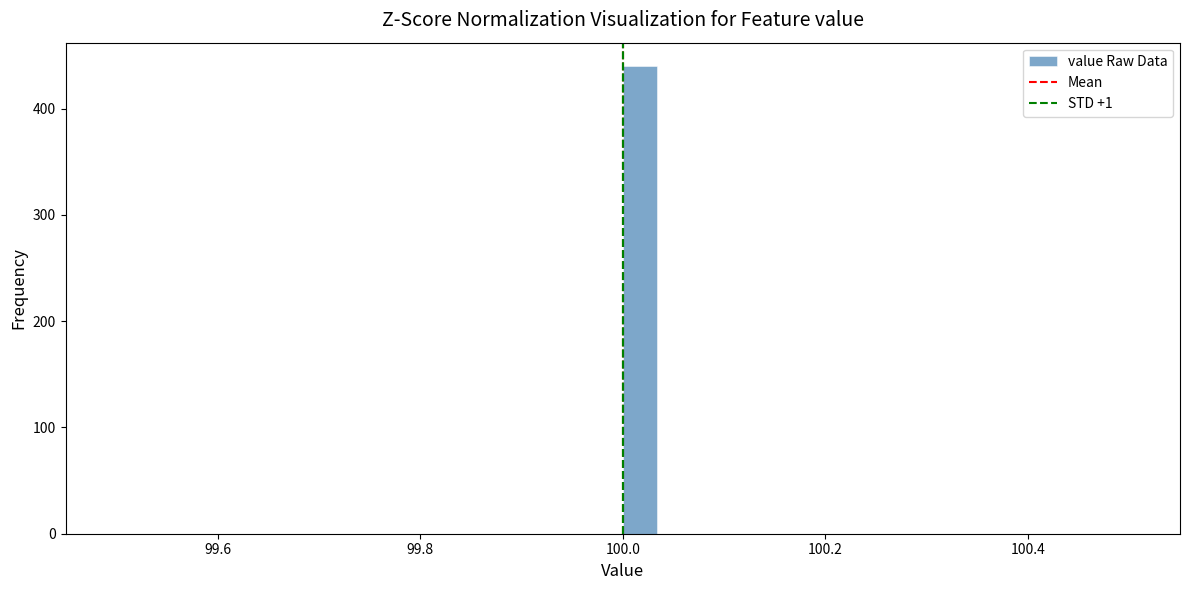

Read against the x-axis, roughly where is the centre of the tallest bar?

100.02